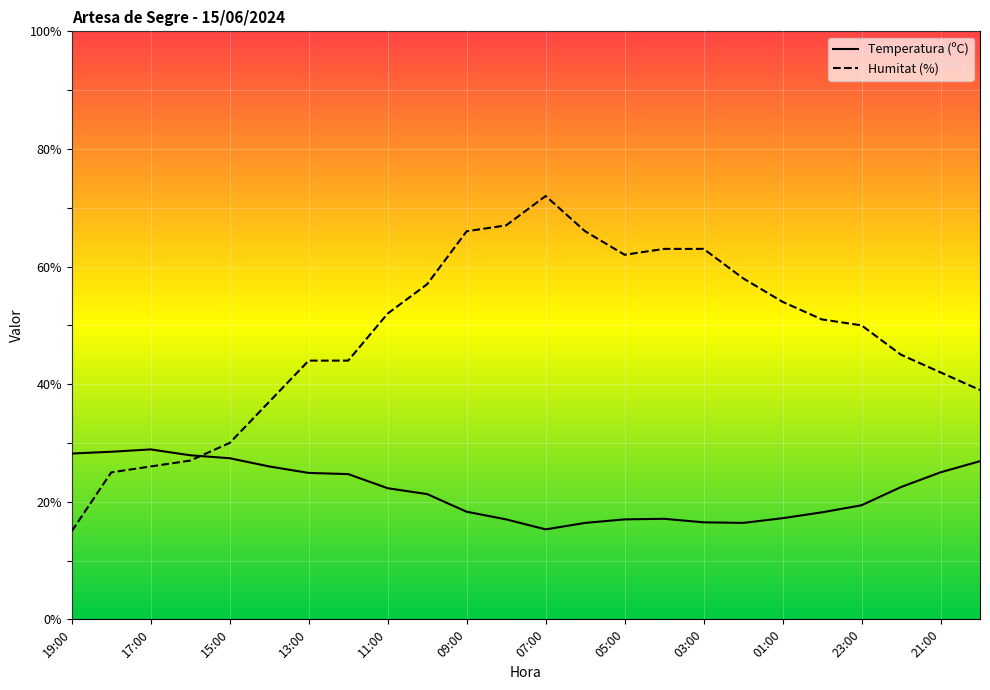

How many lines are shown in the chart?

2